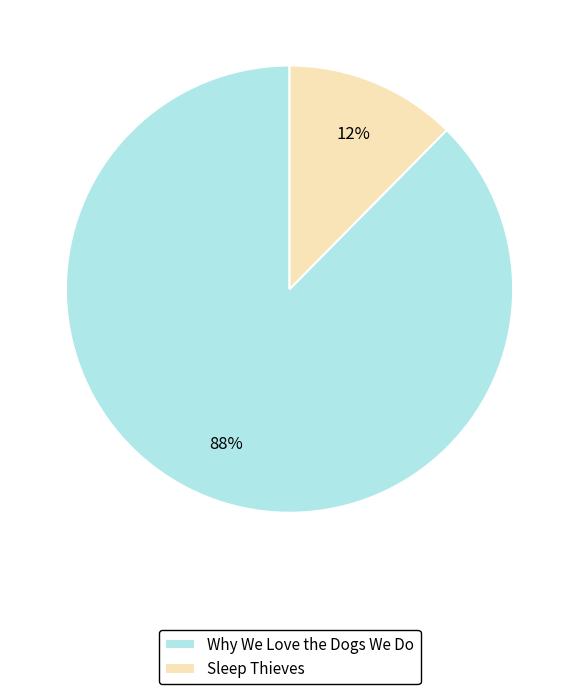

To the nearest percent, what is the average slice percentage?

50%